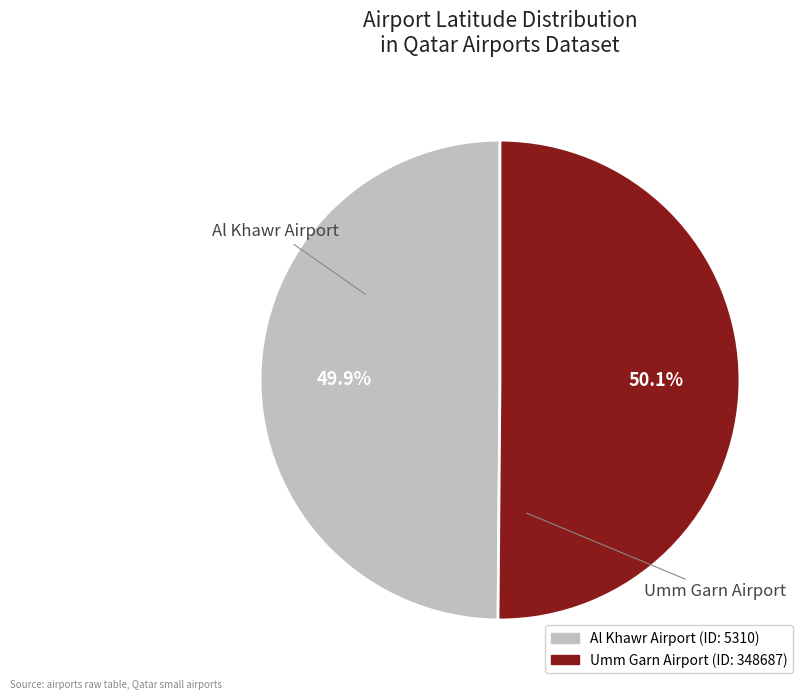

Does any single category account for the majority?

Yes